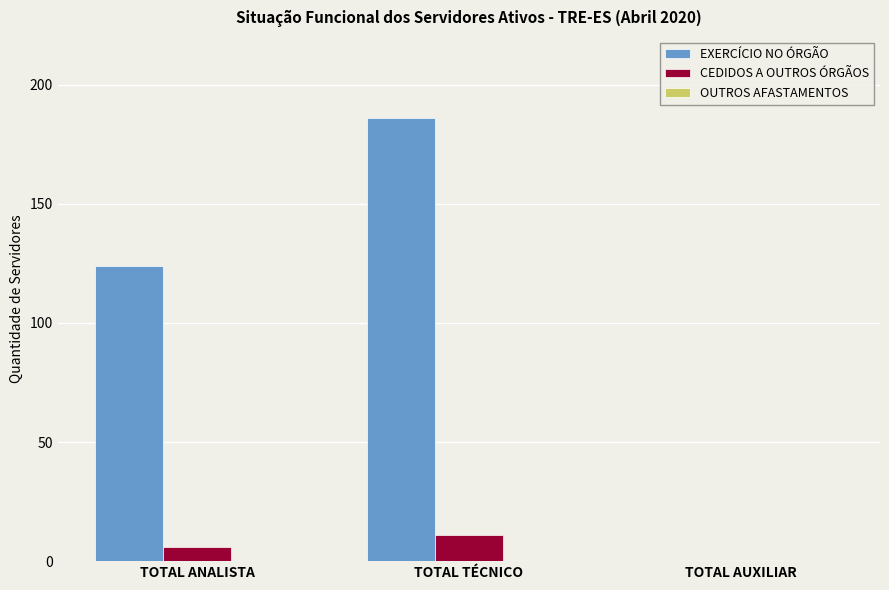

The EXERCÍCIO NO ÓRGÃO series shows 42 at TOTAL ANALISTA. True or false?

False